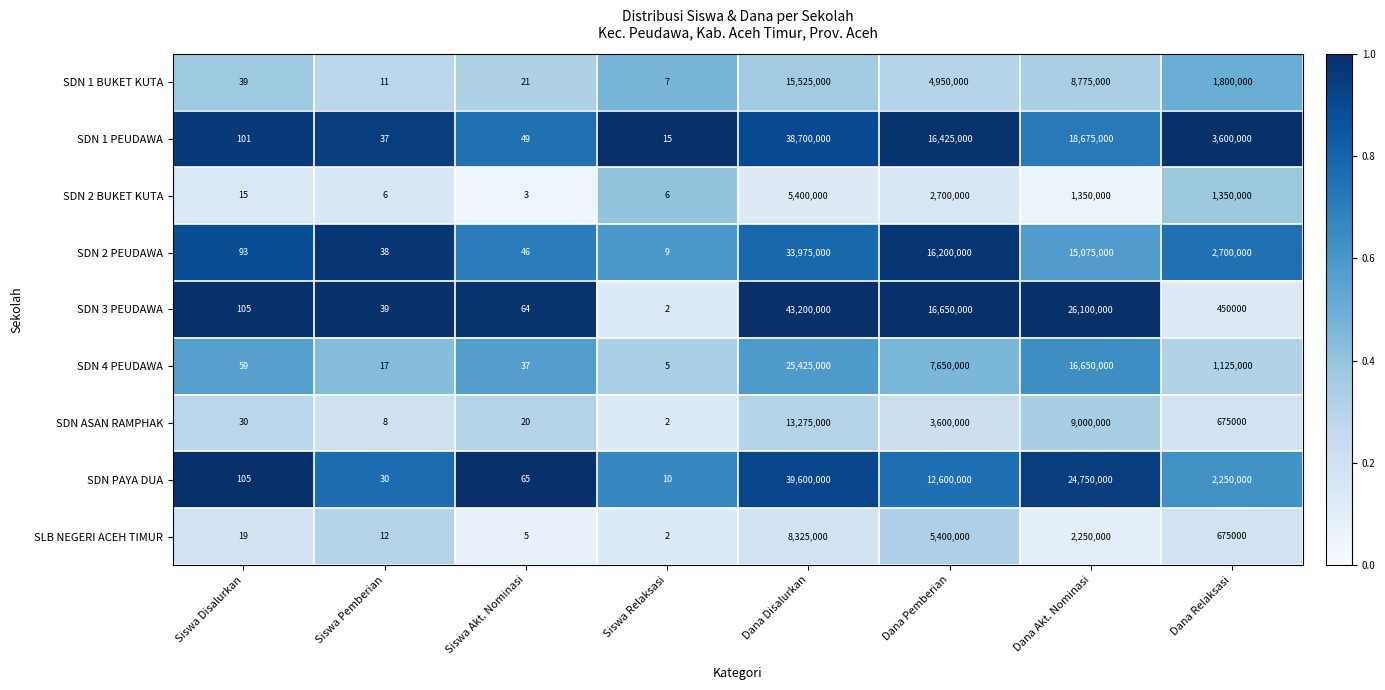

What is the greatest value displayed?

43200000